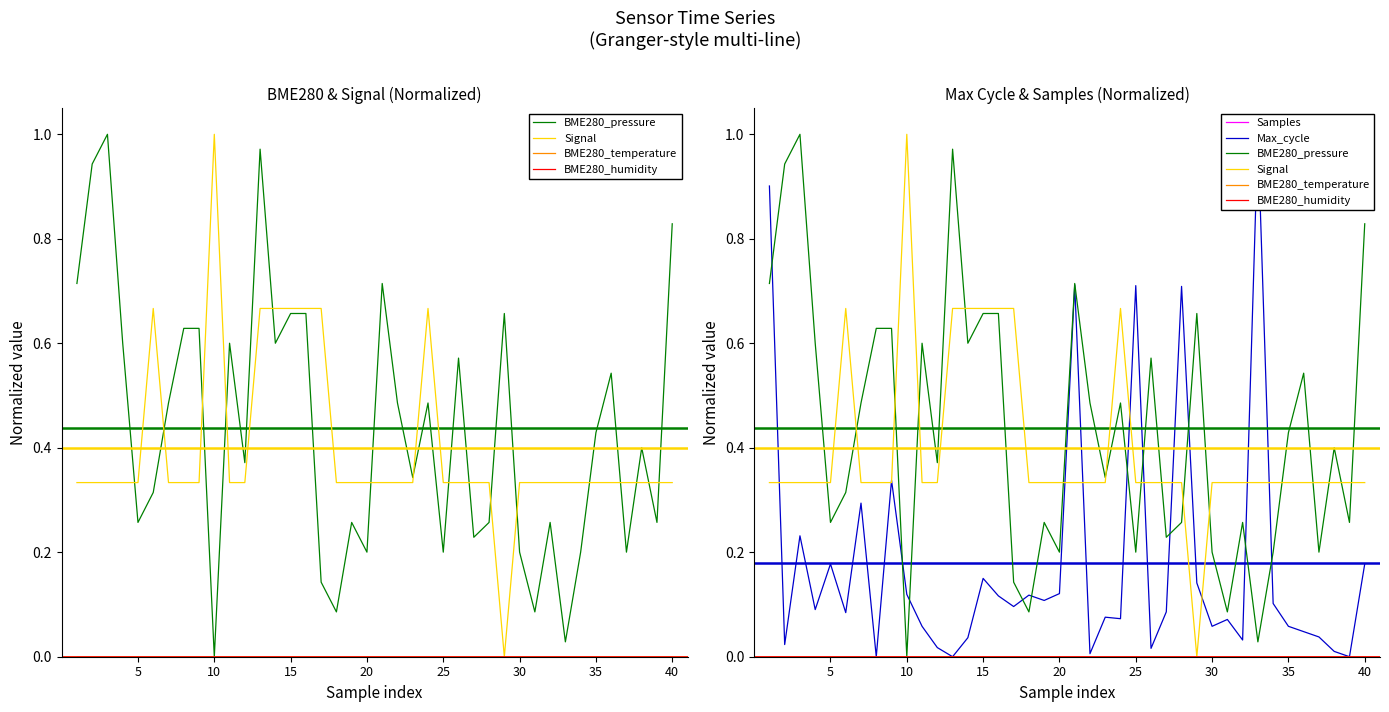

Which series has the widest spread of values?

BME280_pressure